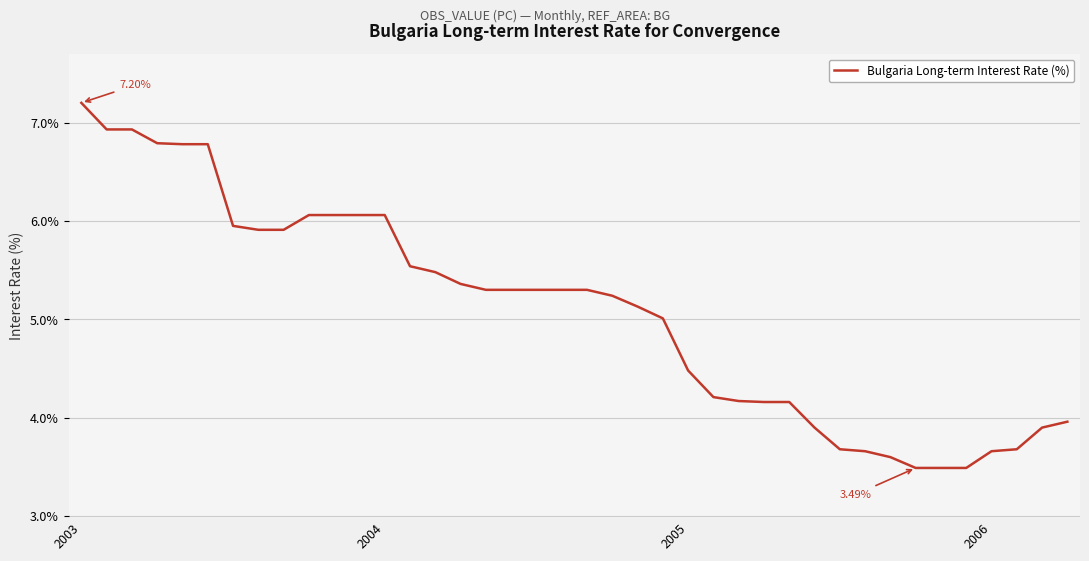

What is the difference between the maximum and minimum values?

3.7